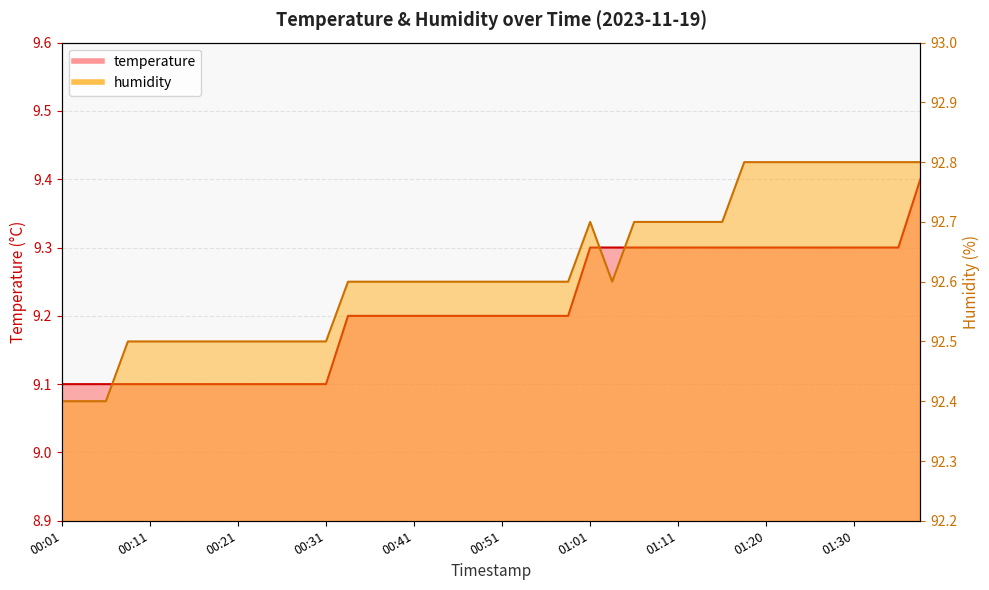

What is the label of the 22nd point from the right?

00:46